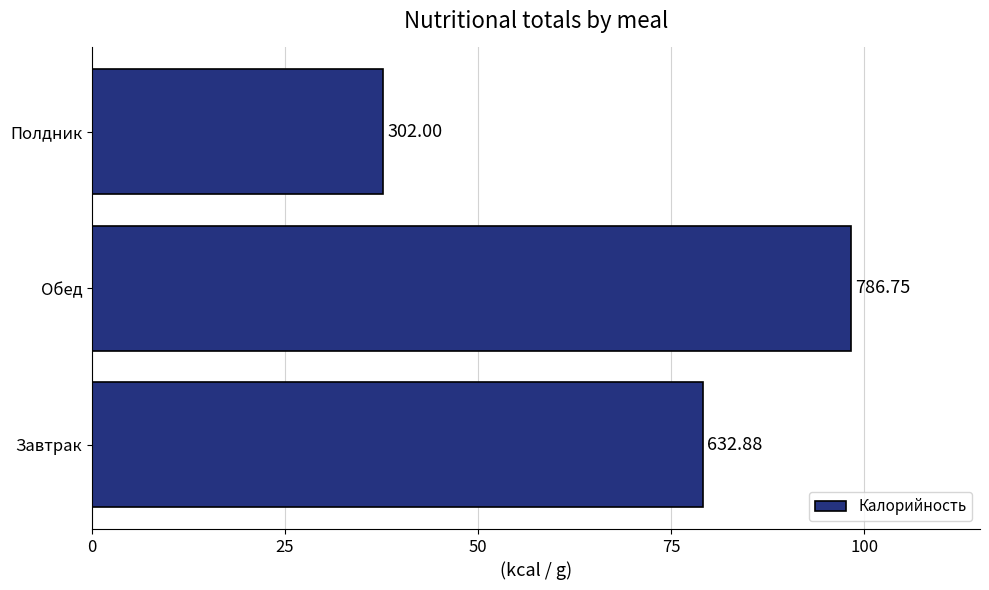

Are the bars horizontal?

Yes